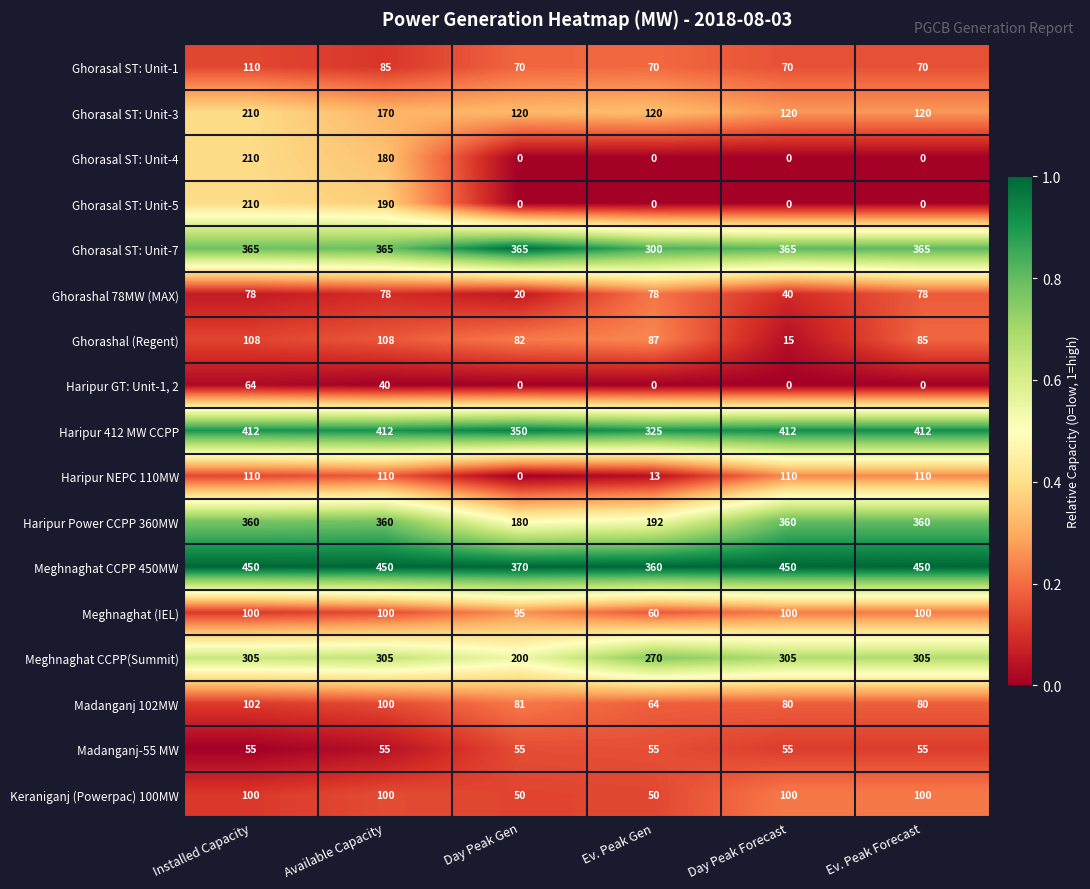

How many categories are shown in the chart?

6